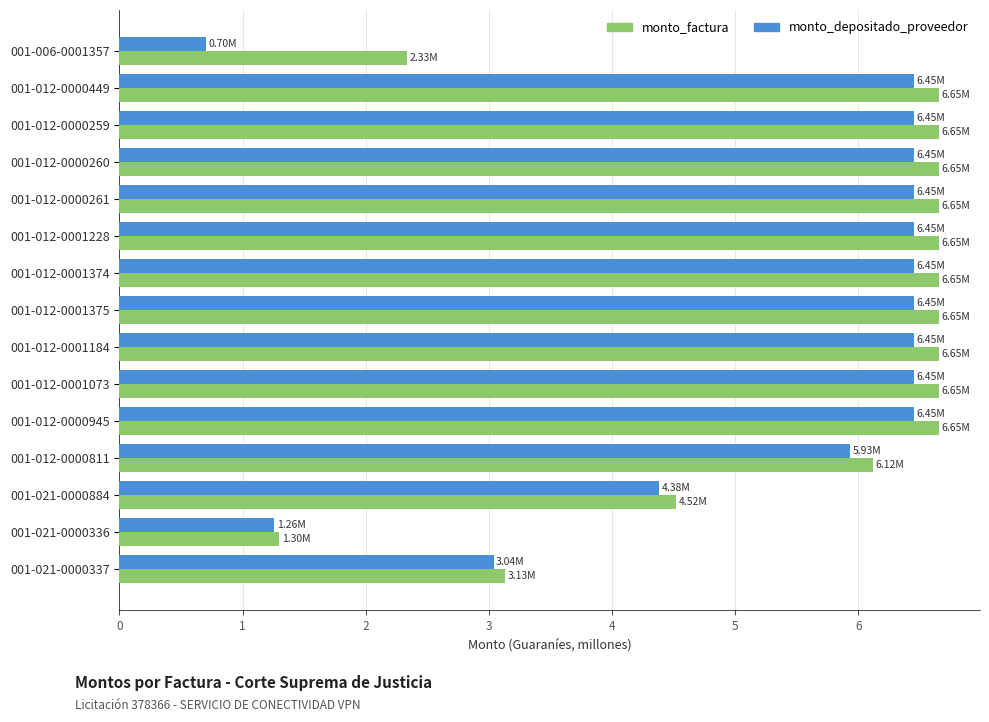

Is the value of monto_factura at 001-021-0000336 greater than the value of monto_depositado_proveedor at 001-012-0000449?

No